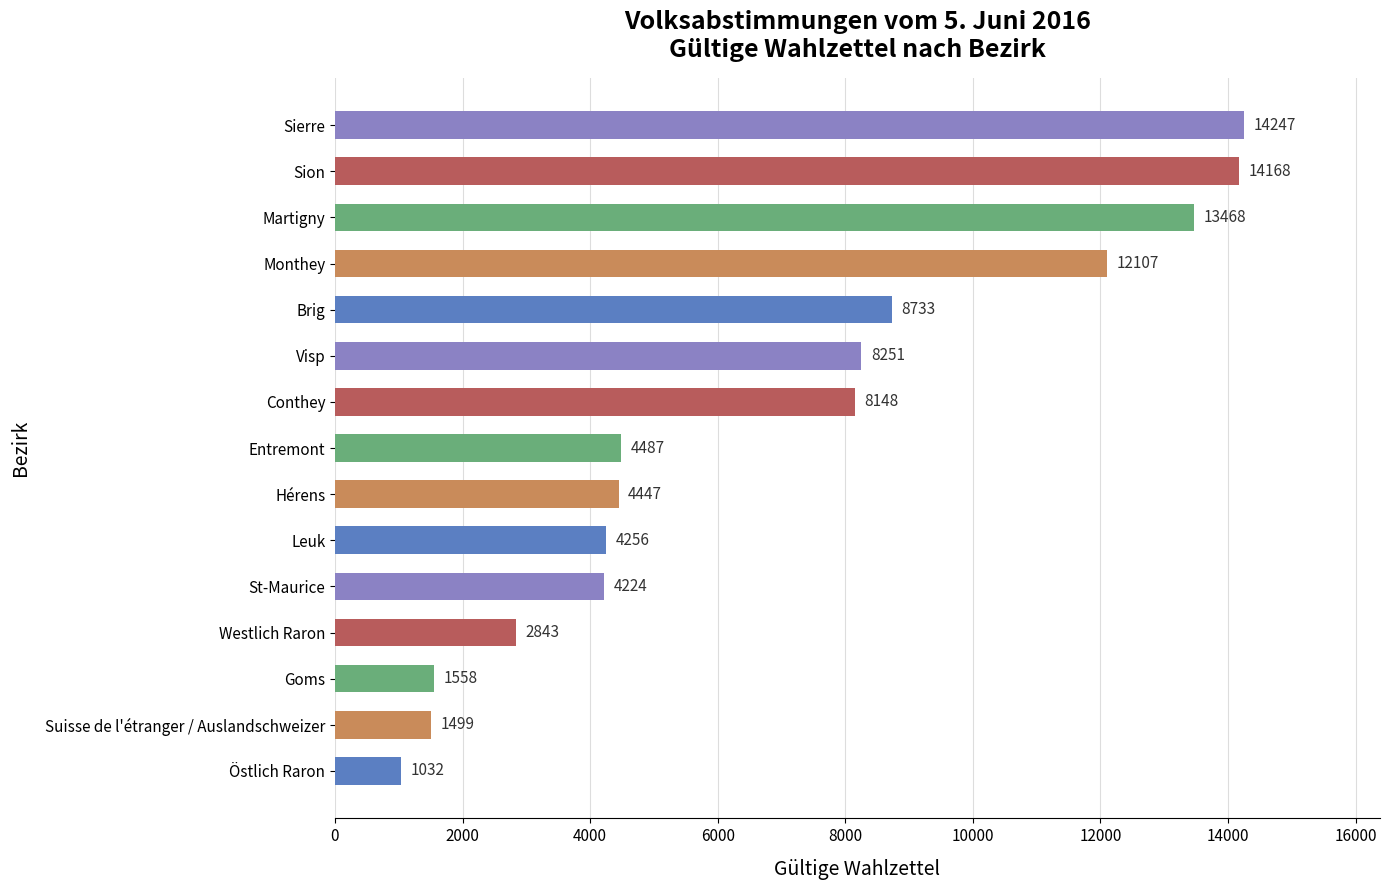

What is the sum of all values?

103468